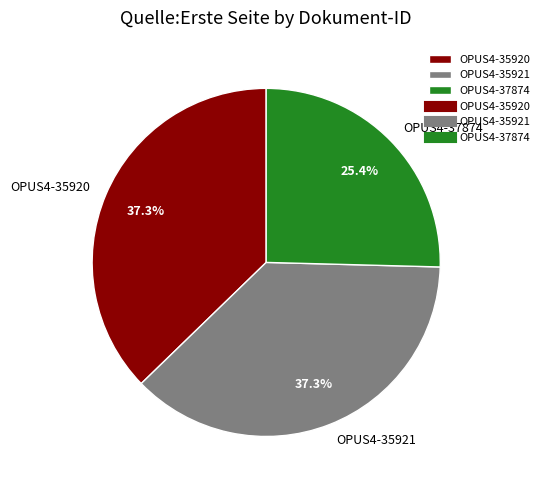

To the nearest percent, what is the average slice percentage?

33%